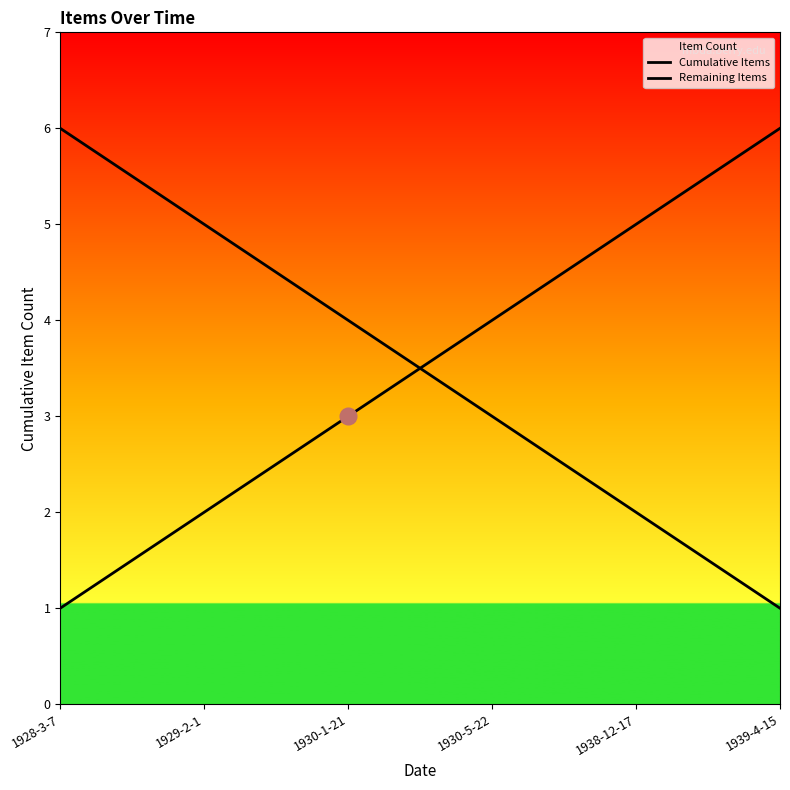

Between 1939-4-15 and 1928-3-7, which is larger?

1939-4-15